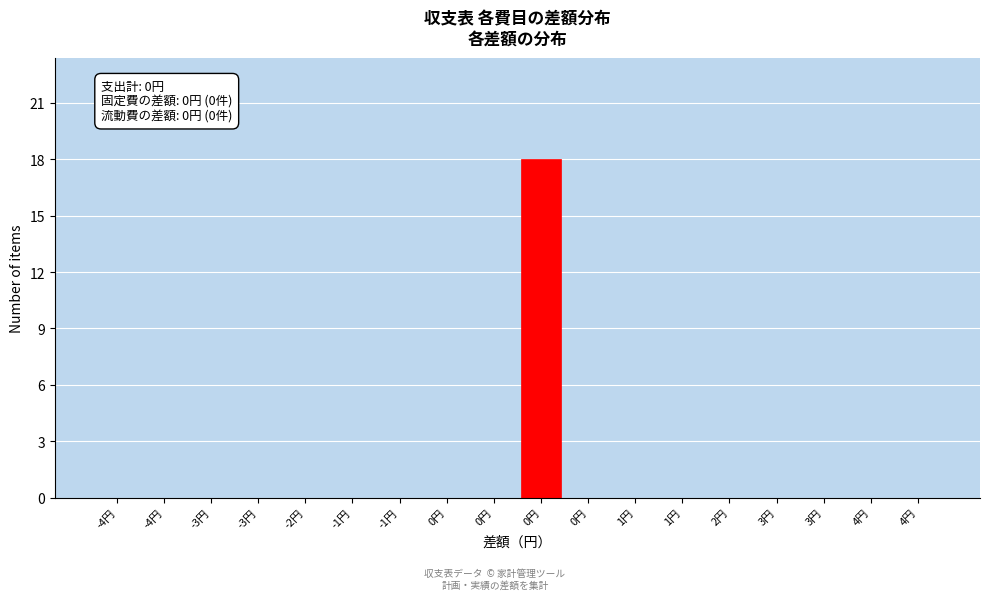

How many data points does each series have?

18